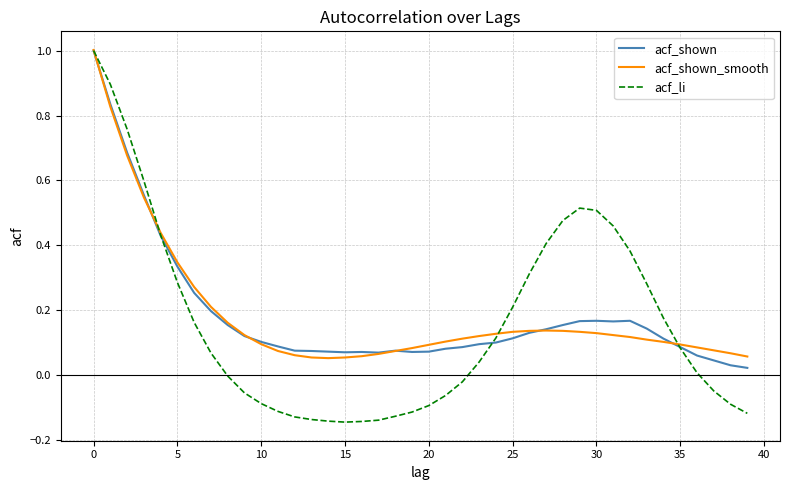

Which series has the widest spread of values?

acf_li